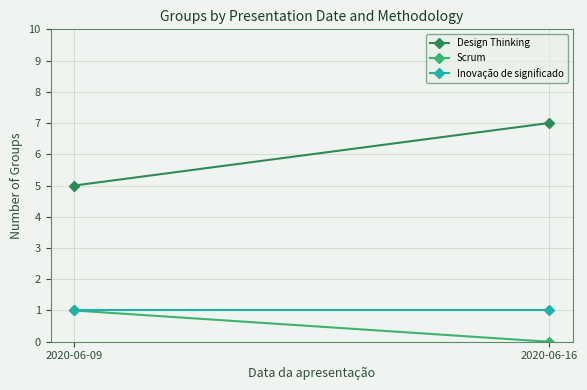

What is the value of the Design Thinking point at the 1st from the left?

5